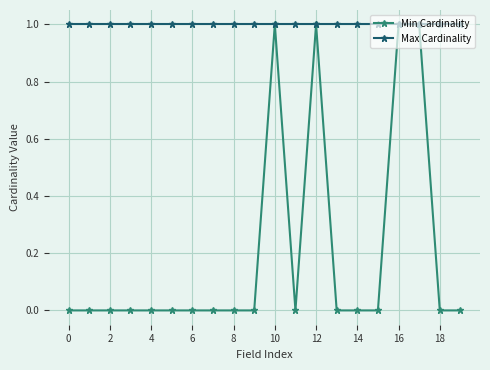

What are all the series names shown in the legend?

Min Cardinality, Max Cardinality